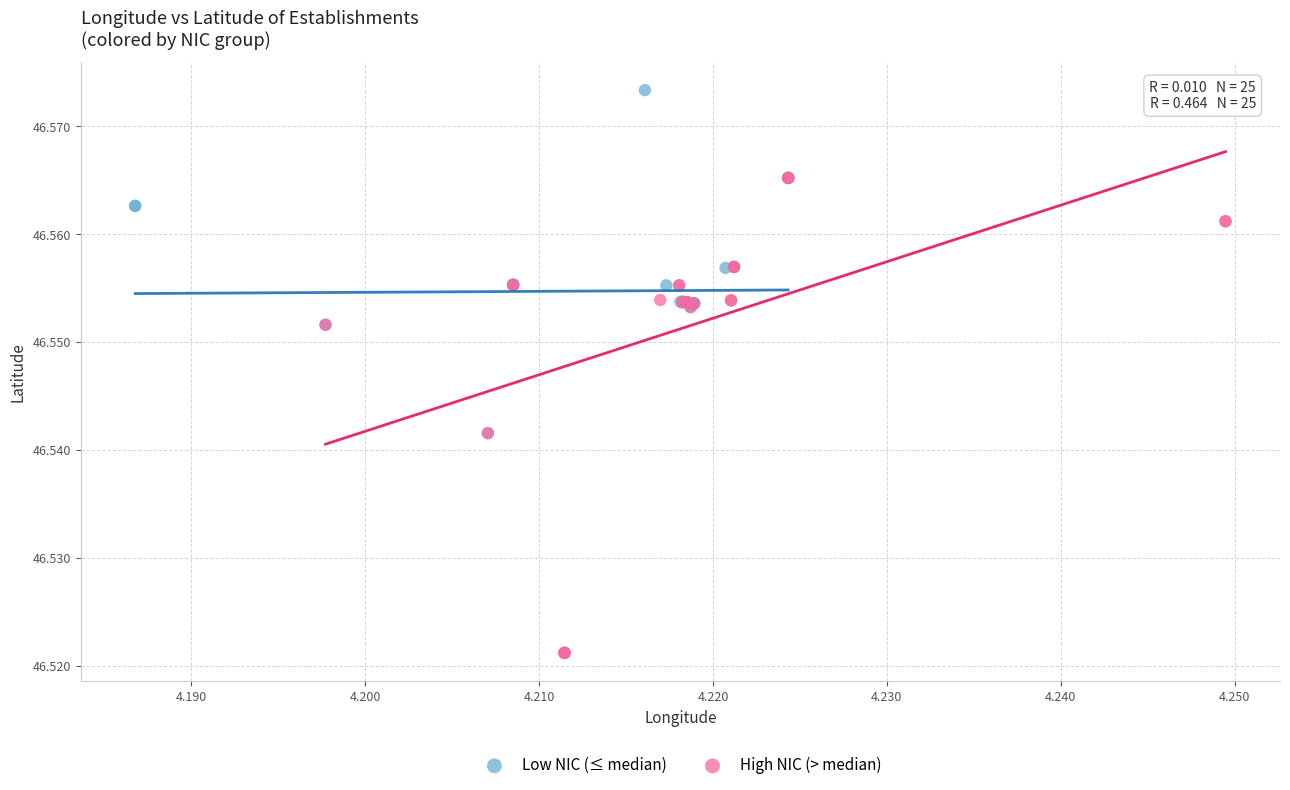

Which series reaches the maximum Y coordinate?

Low NIC (≤ median)